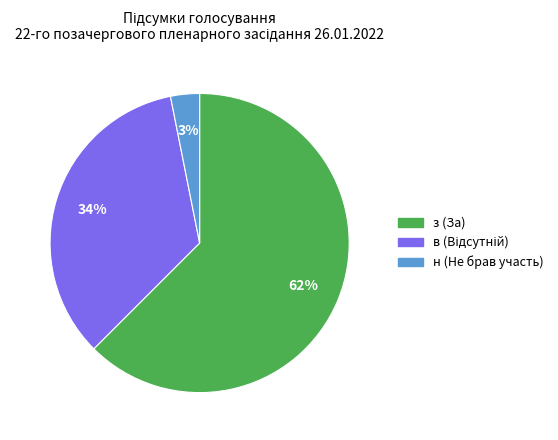

Which has a higher value, н (Не брав участь) or з (За)?

з (За)